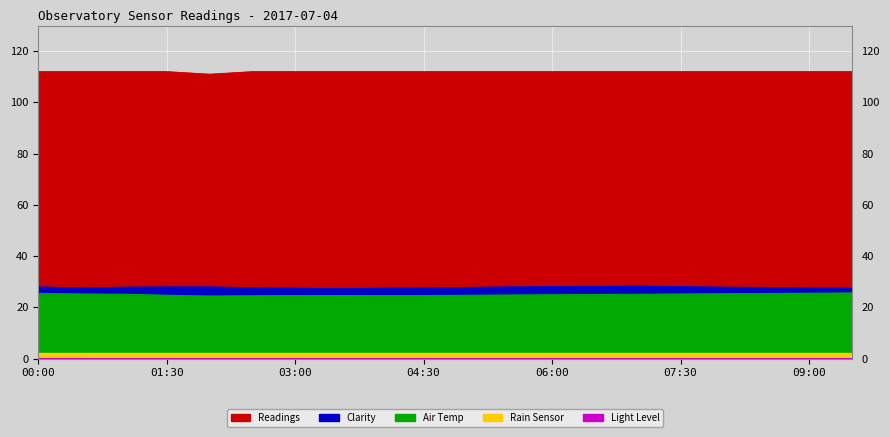

Which series has the largest range (max minus min)?

Air Temp